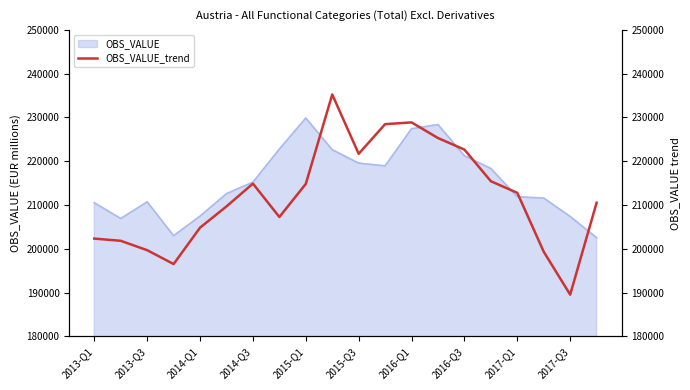

What is the maximum value shown in the chart?

235253